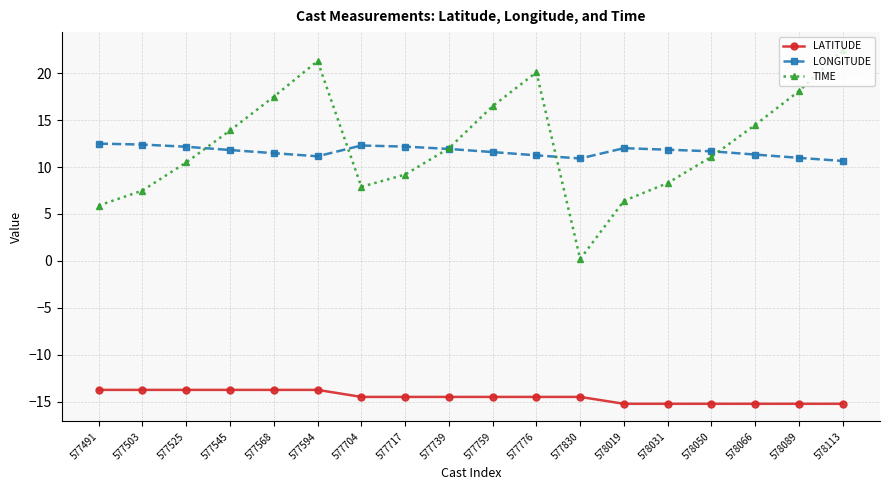

What is the sum of all LATITUDE values?

-260.9